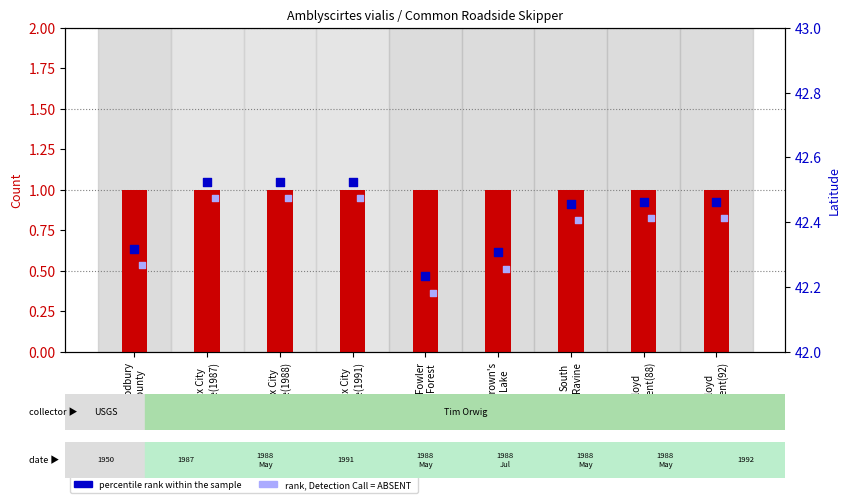

At which category is the sum across all series the highest?

Sioux City
Prairie(1987)